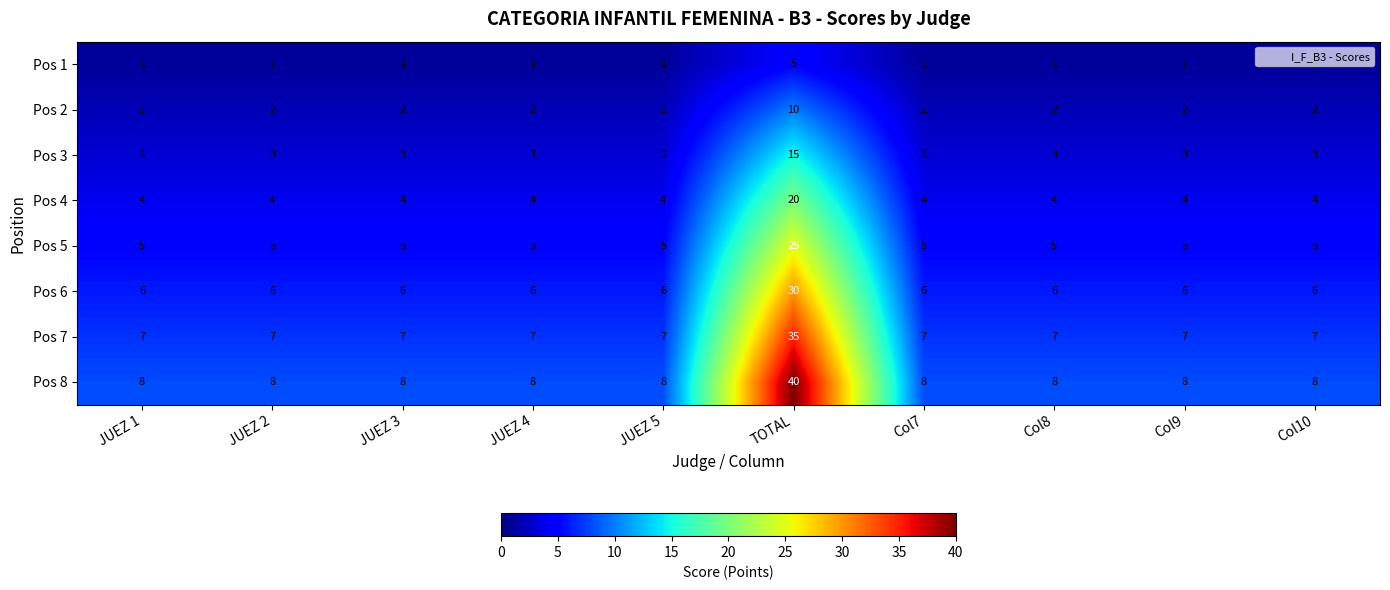

What is the sum of all Pos 1 values?

14